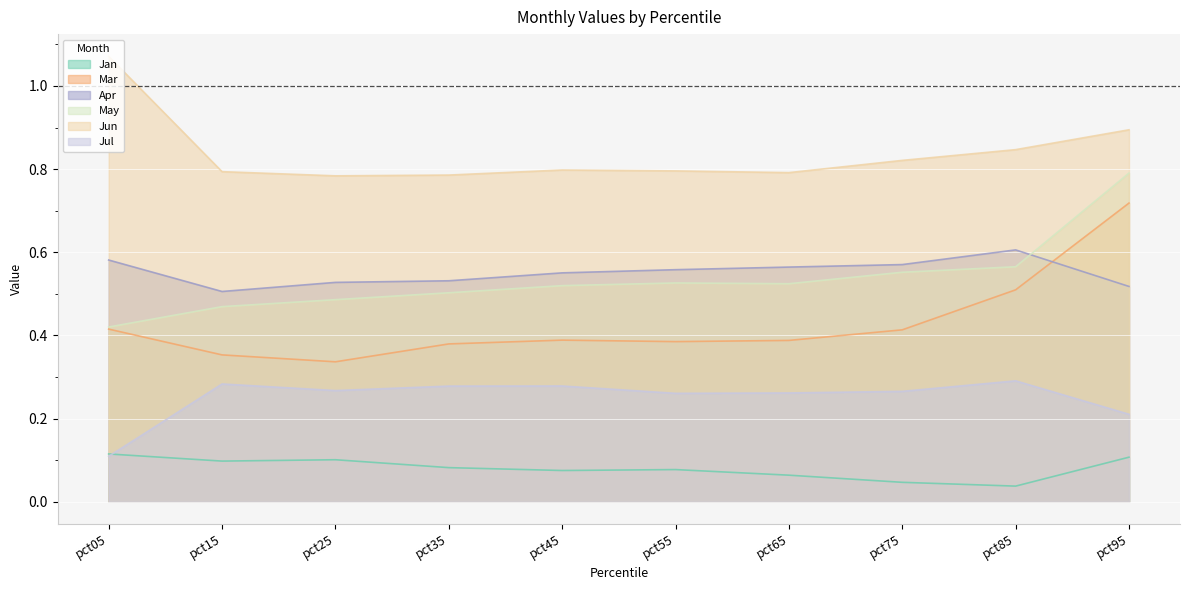

Reading left to right, what are all the values shown in this chart?

Jan: 0.1	0.1	0.1	0.1	0.1	0.1	0.1	0.0	0.0	0.1
Mar: 0.4	0.4	0.3	0.4	0.4	0.4	0.4	0.4	0.5	0.7
Apr: 0.6	0.5	0.5	0.5	0.6	0.6	0.6	0.6	0.6	0.5
May: 0.4	0.5	0.5	0.5	0.5	0.5	0.5	0.6	0.6	0.8
Jun: 1.1	0.8	0.8	0.8	0.8	0.8	0.8	0.8	0.8	0.9
Jul: 0.1	0.3	0.3	0.3	0.3	0.3	0.3	0.3	0.3	0.2